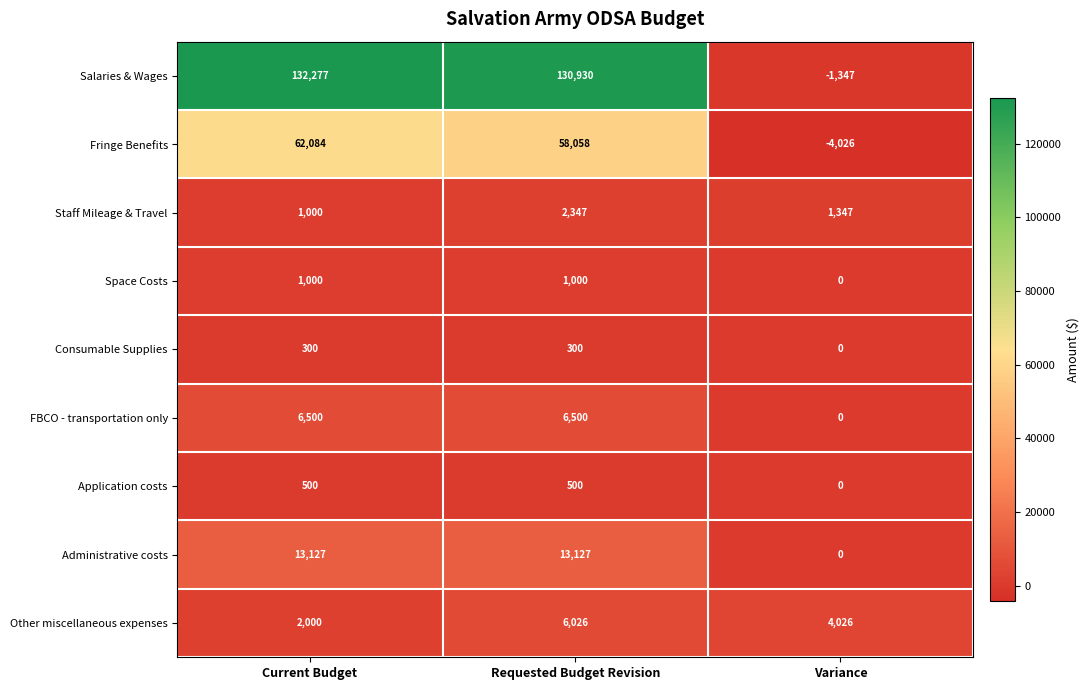

What is the difference between the maximum and minimum values in the FBCO - transportation only series?

6500